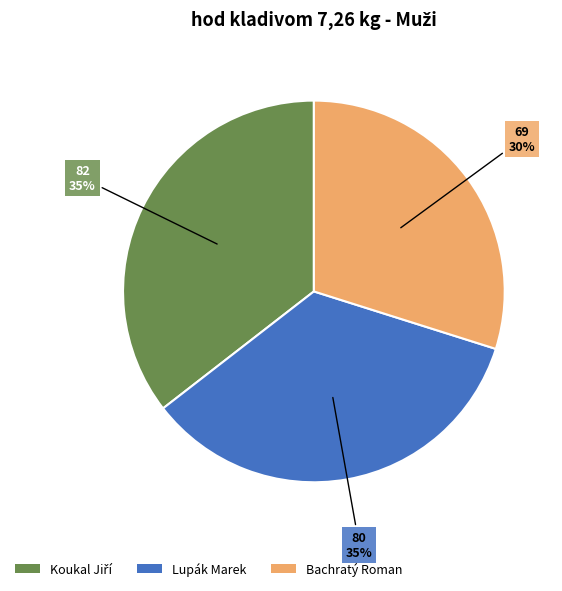

Is the sum of Lupák Marek and Bachratý Roman greater than half?

Yes